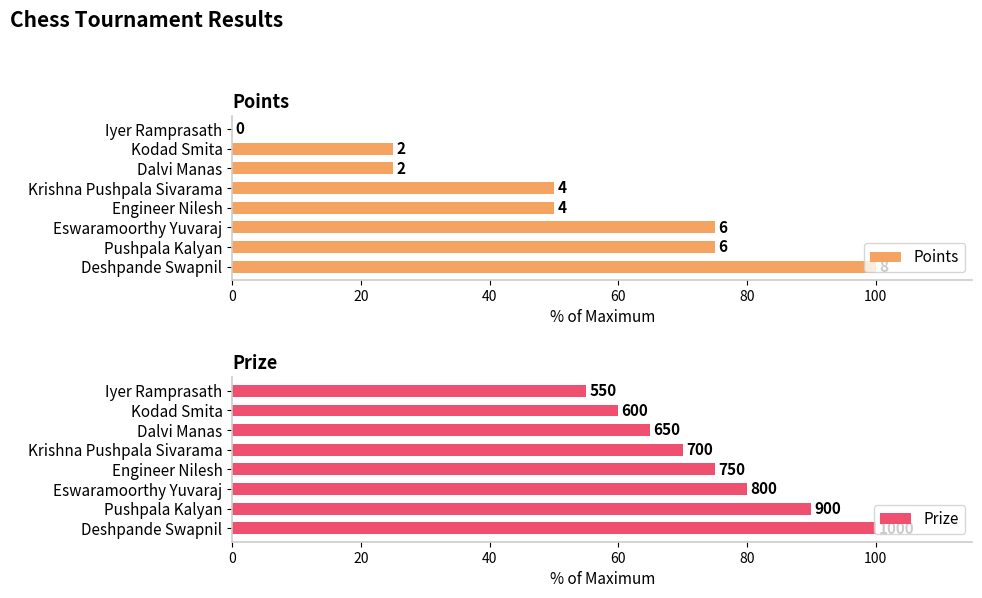

What is the difference between the second highest and second lowest values in the Points series?

50.0